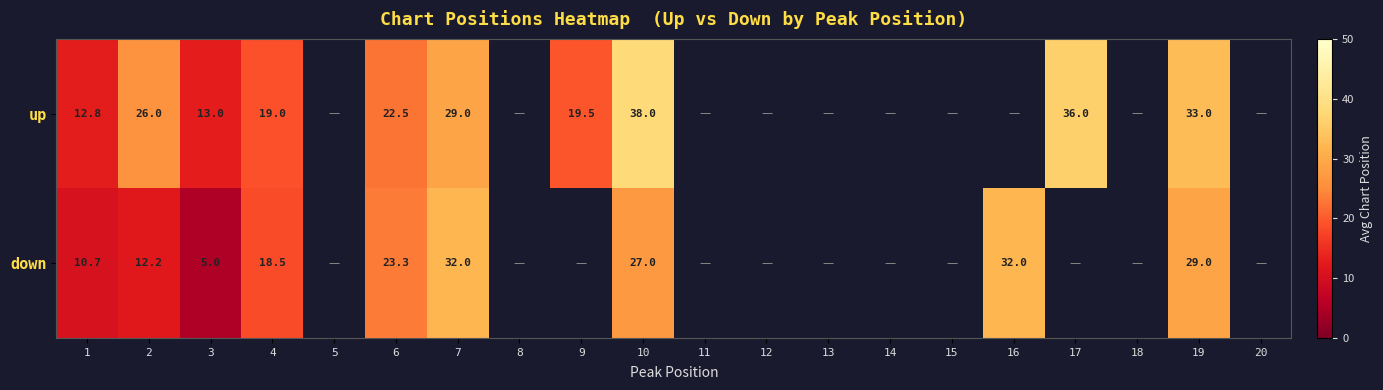

The up series shows 38.0 at 10. True or false?

True